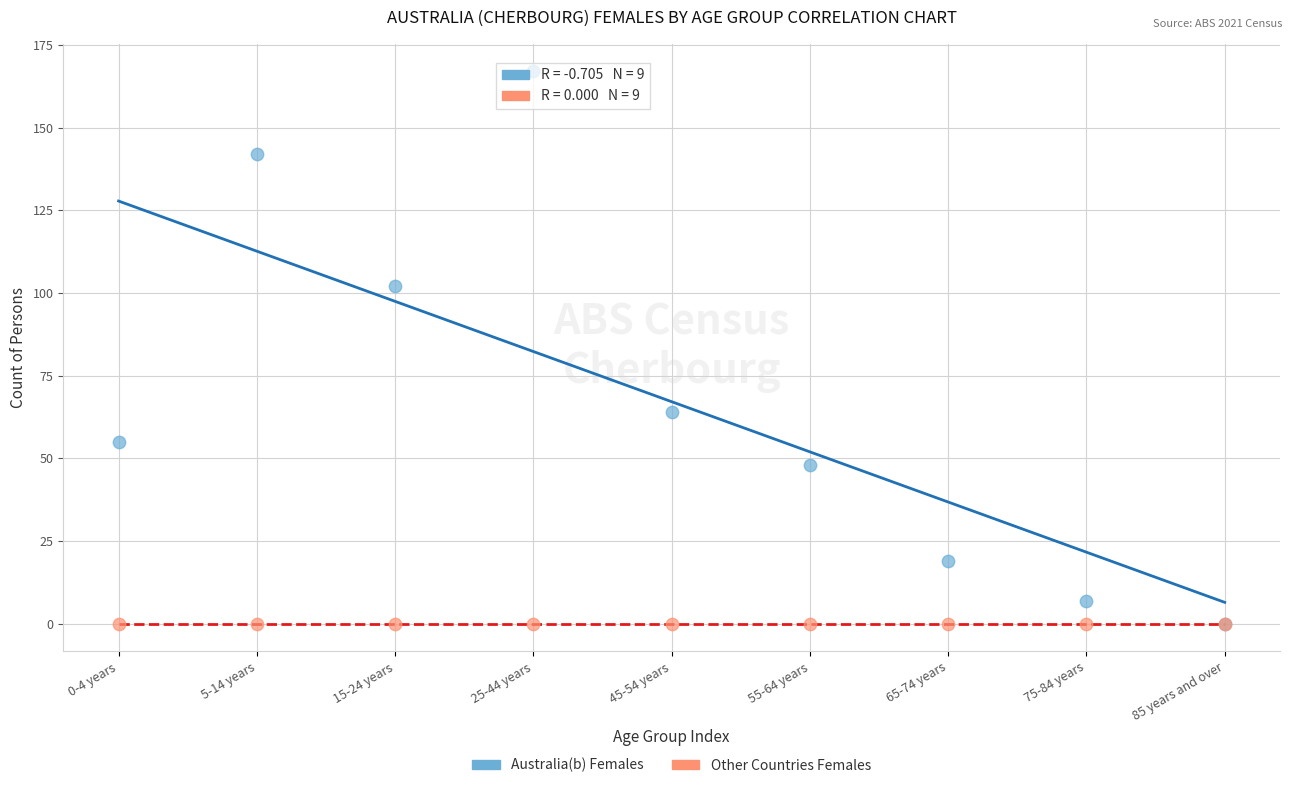

Which series contains the highest Y value?

Australia(b) Females